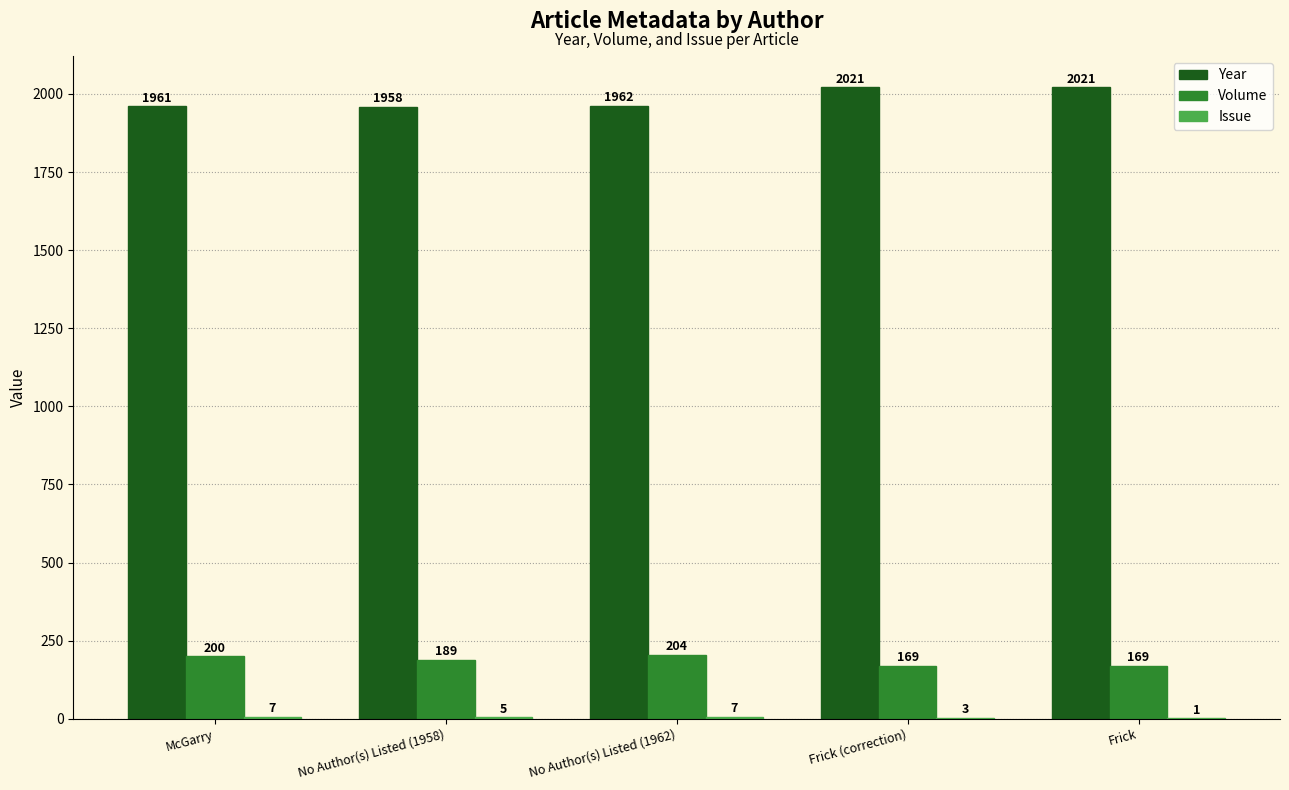

Does the chart contain stacked bars?

No